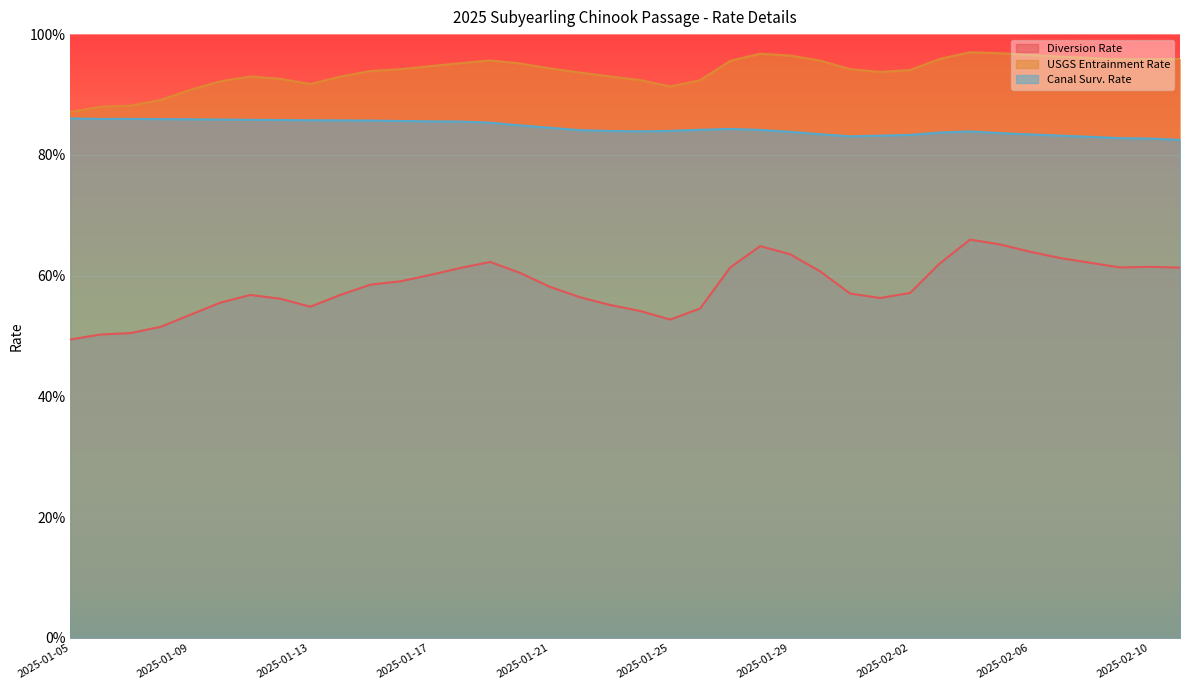

At which label is Canal Surv. Rate closest to 0?

2025-02-11